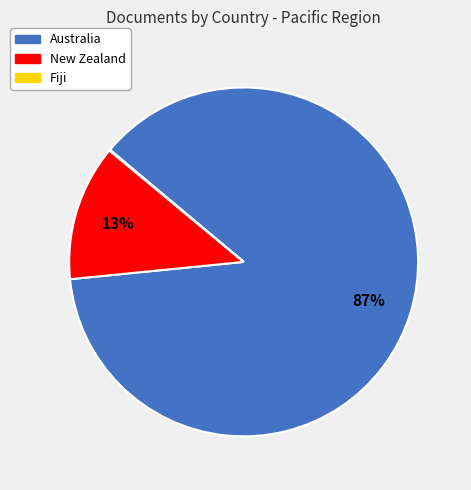

Which category accounts for the majority?

Australia